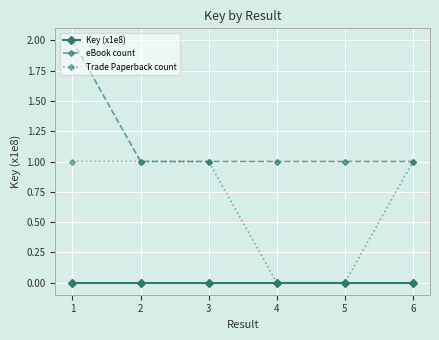

What are all the series names shown in the legend?

Key (x1e8), eBook count, Trade Paperback count